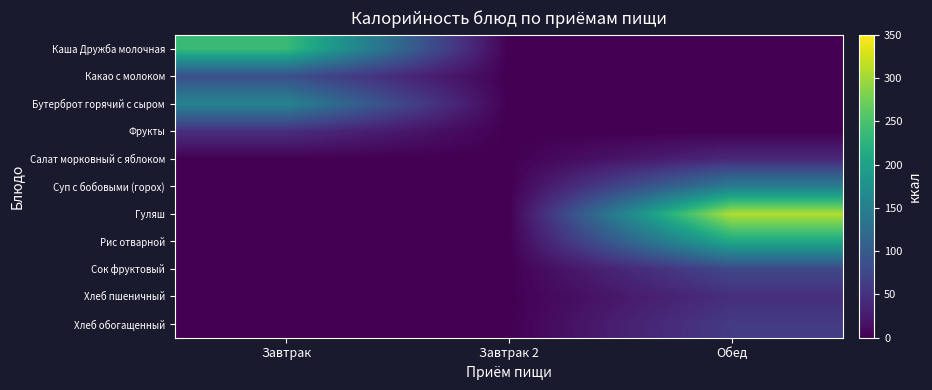

Reading left to right, transcribe all the data shown in this chart.

Каша Дружба молочная: Завтрак=237.5	Завтрак 2=0.0	Обед=0.0
Какао с молоком: Завтрак=85.3	Завтрак 2=0.0	Обед=0.0
Бутерброт горячий с сыром: Завтрак=157.0	Завтрак 2=0.0	Обед=0.0
Фрукты: Завтрак=47.0	Завтрак 2=0.0	Обед=0.0
Салат морковный с яблоком: Завтрак=0.0	Завтрак 2=0.0	Обед=39.9
Суп с бобовыми (горох): Завтрак=0.0	Завтрак 2=0.0	Обед=148.3
Гуляш: Завтрак=0.0	Завтрак 2=0.0	Обед=309.0
Рис отварной: Завтрак=0.0	Завтрак 2=0.0	Обед=209.7
Сок фруктовый: Завтрак=0.0	Завтрак 2=0.0	Обед=76.3
Хлеб пшеничный: Завтрак=0.0	Завтрак 2=0.0	Обед=46.8
Хлеб обогащенный: Завтрак=0.0	Завтрак 2=0.0	Обед=60.3